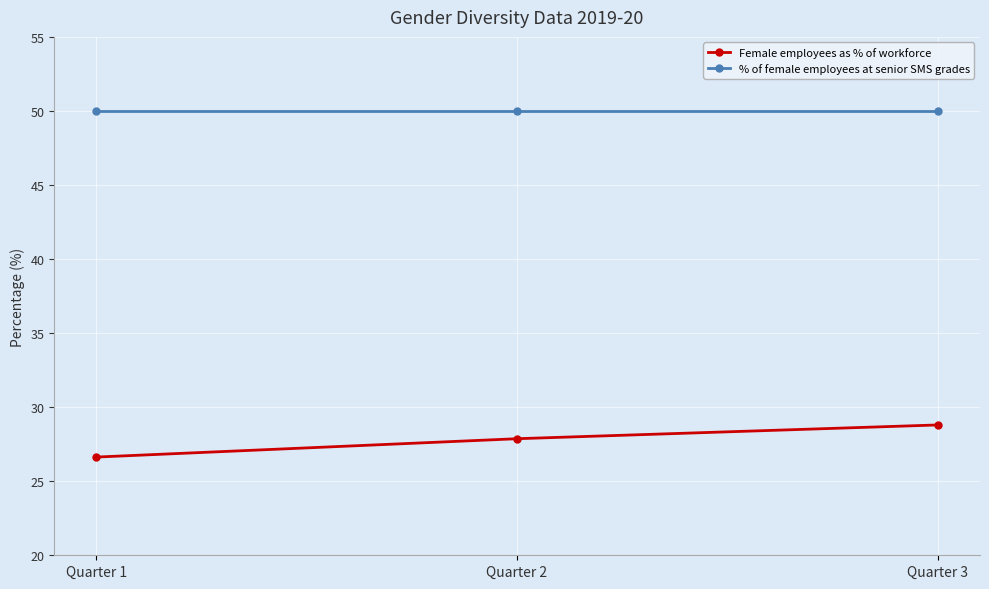

At which category does the chart reach its minimum across all series?

Quarter 1